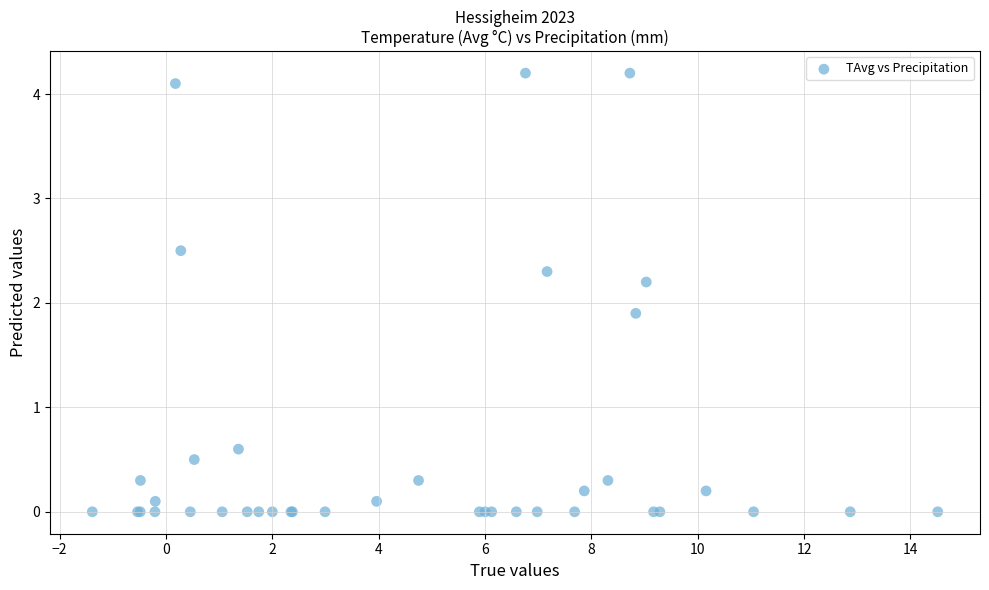

What Y value in the scatter plot is closest to 2?

1.9